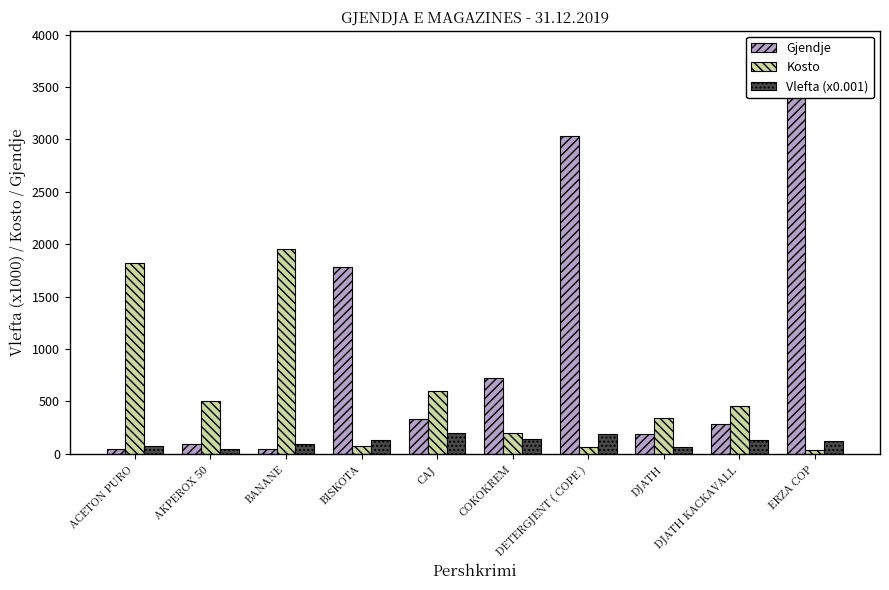

What is the approximate value of Vlefta (x0.001) at BISKOTA?

129.2